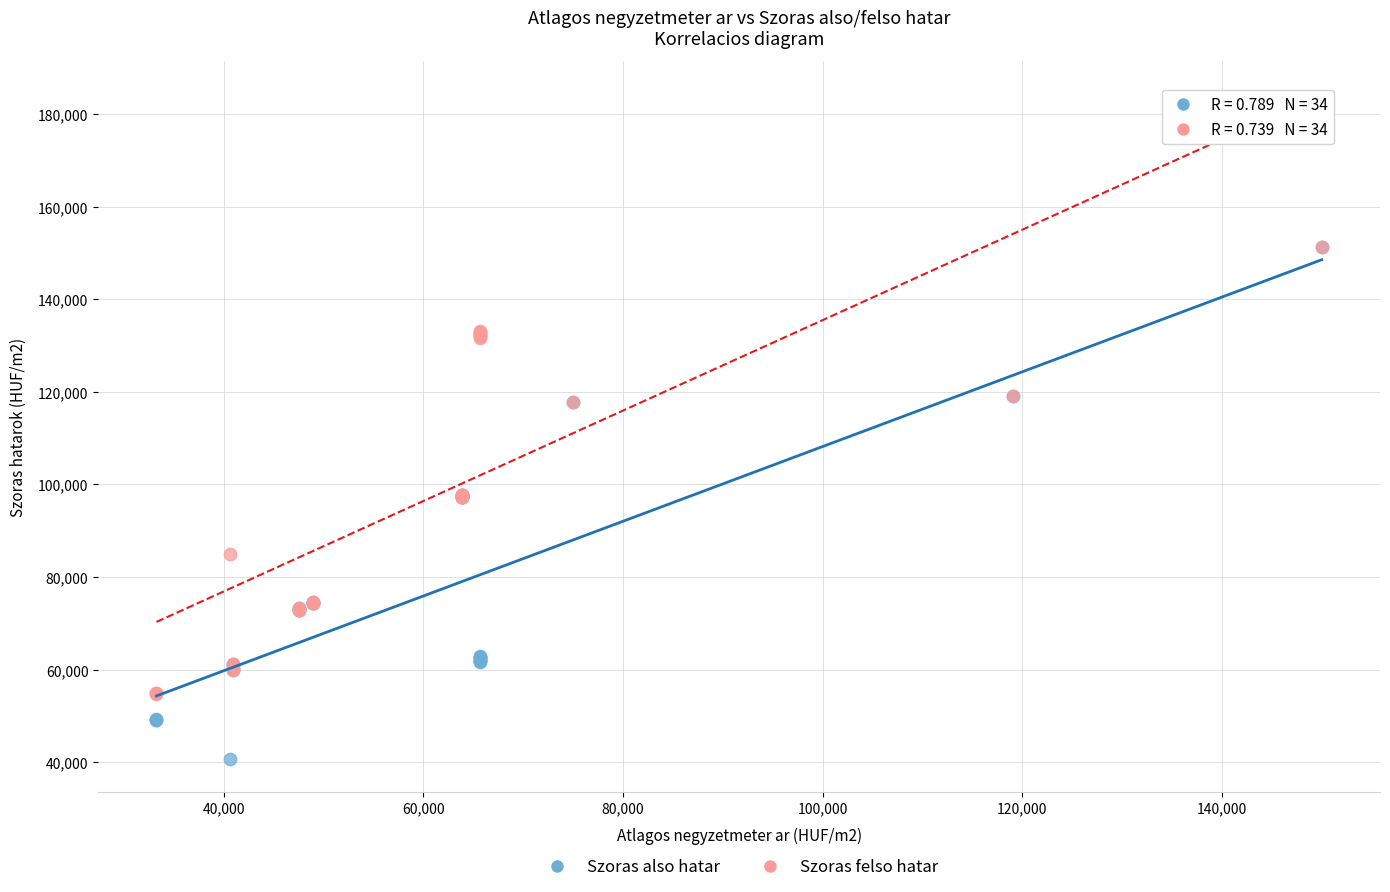

What are all the series names shown in the legend?

Szoras also hatar, Szoras felso hatar